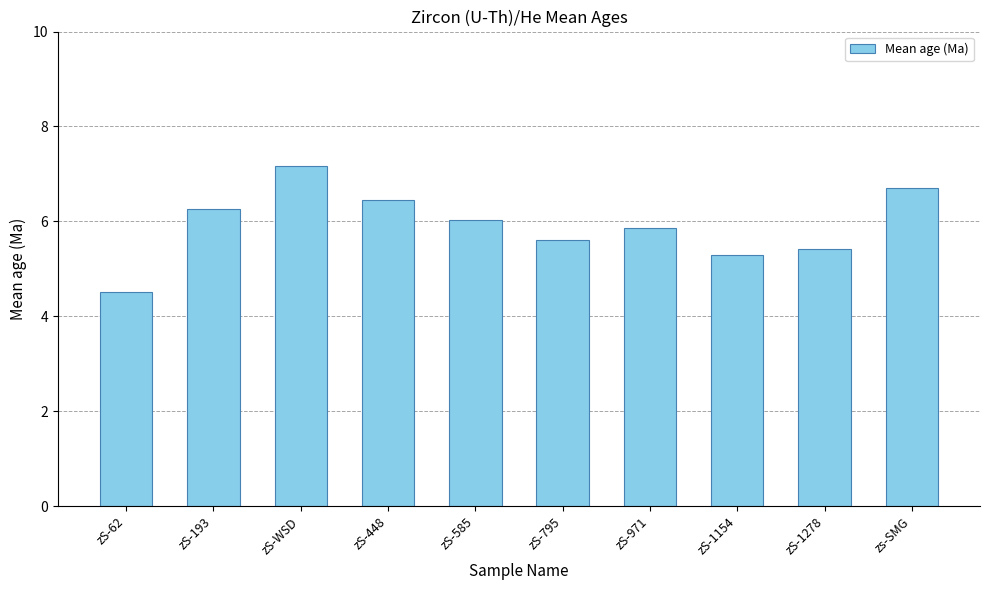

What is the ratio of the value at zS-448 to the value at zs-SMG?

1.0